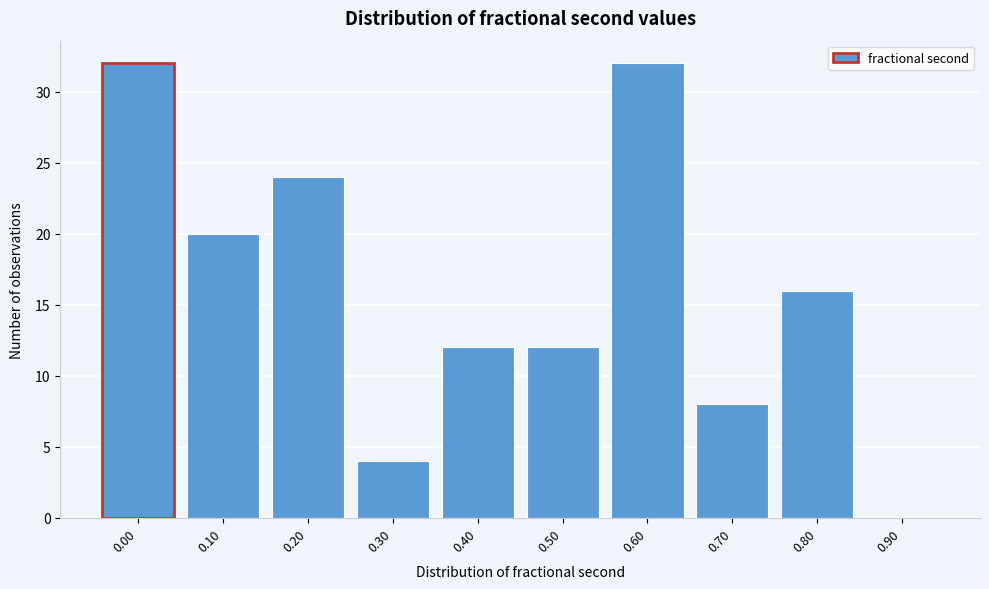

Reading left to right, what are all the values shown in this chart?

0.00=32	0.10=20	0.20=24	0.30=4	0.40=12	0.50=12	0.60=32	0.70=8	0.80=16	0.90=0